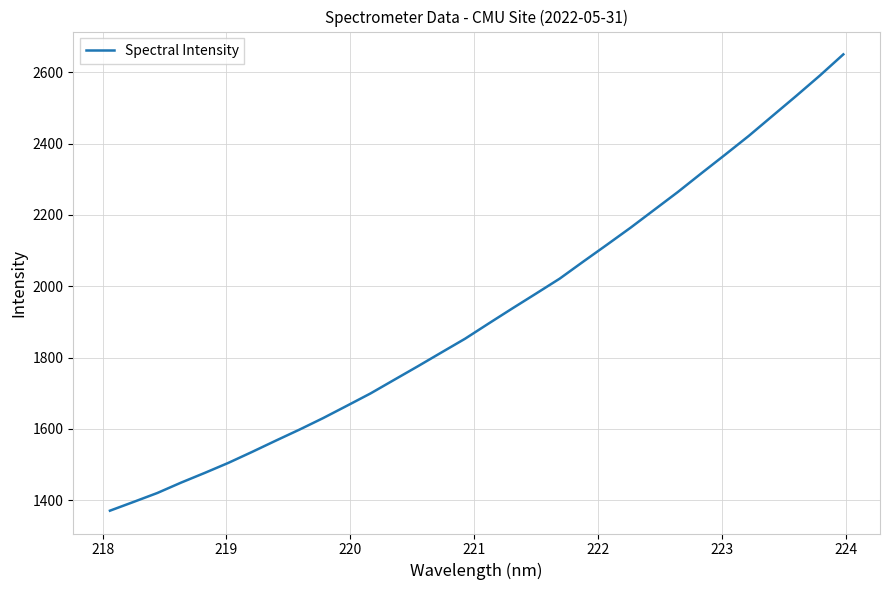

Reading left to right, what are all the values shown in this chart?

1371.0	1395.6	1420.6	1449.6	1476.8	1505.0	1535.6	1567.2	1598.1	1630.4	1664.7	1699.4	1737.5	1775.5	1814.3	1852.9	1895.7	1937.8	1979.4	2021.2	2069.2	2116.4	2164.1	2214.1	2264.2	2316.8	2368.7	2421.4	2477.2	2533.0	2590.0	2649.8